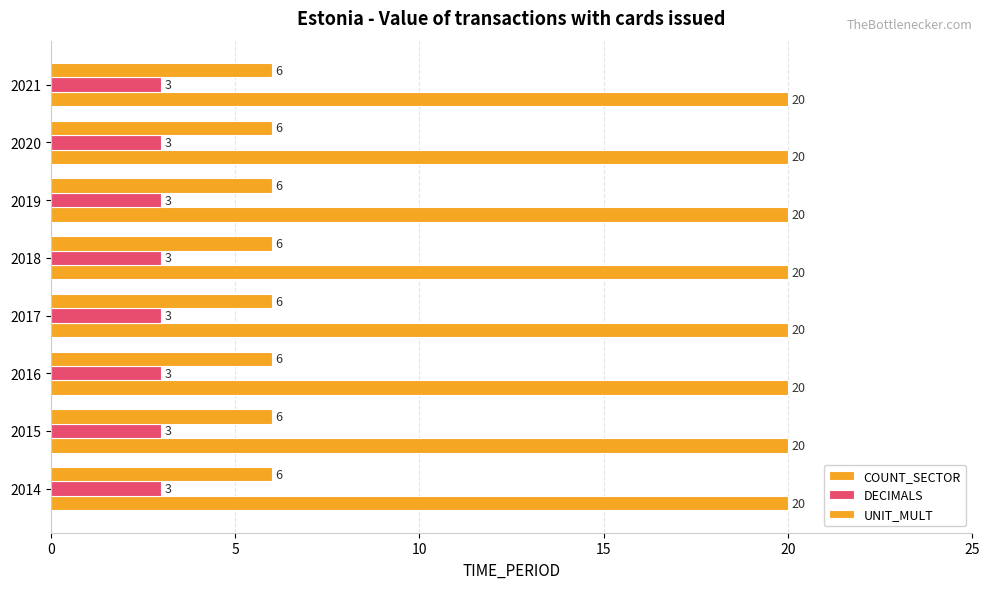

How many data points does each series have?

8